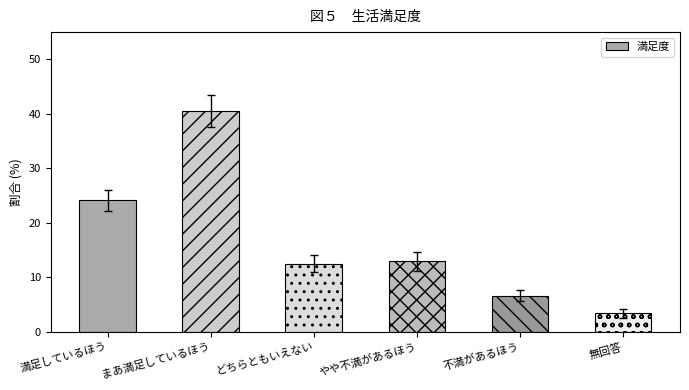

Are the bars horizontal?

No